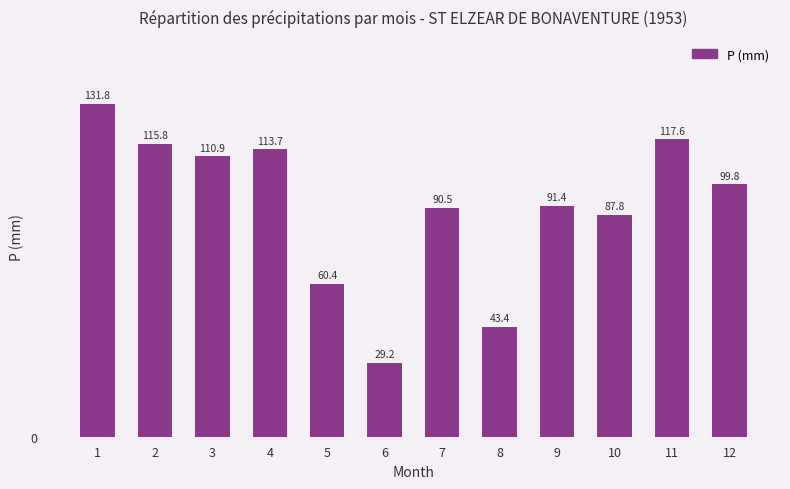

Which has a higher value, 11 or 1?

1